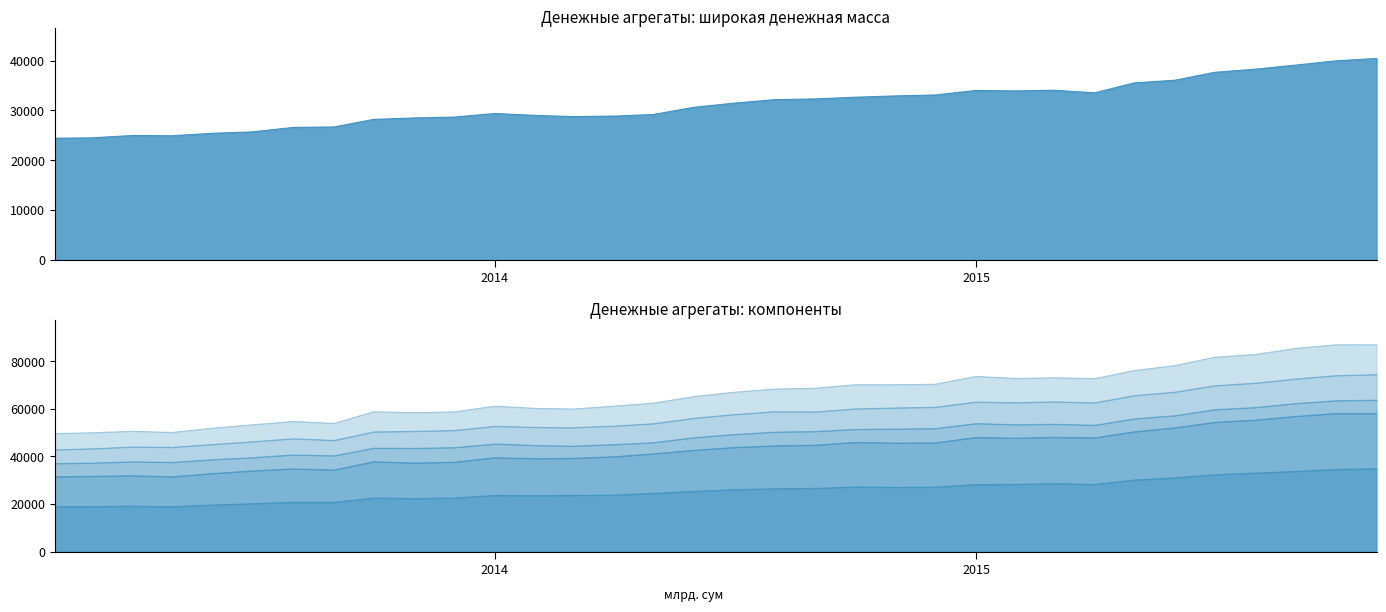

Read the Наличные деньги (M0) value at 2014.

52691.1